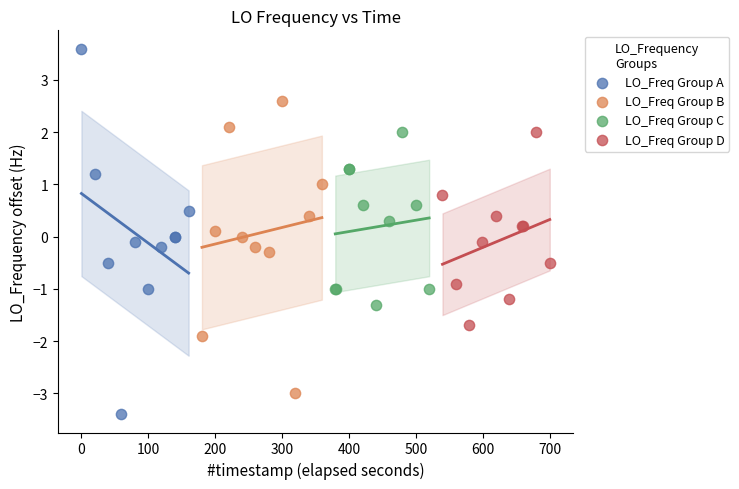

Which series has the widest spread of Y values?

LO_Freq Group A